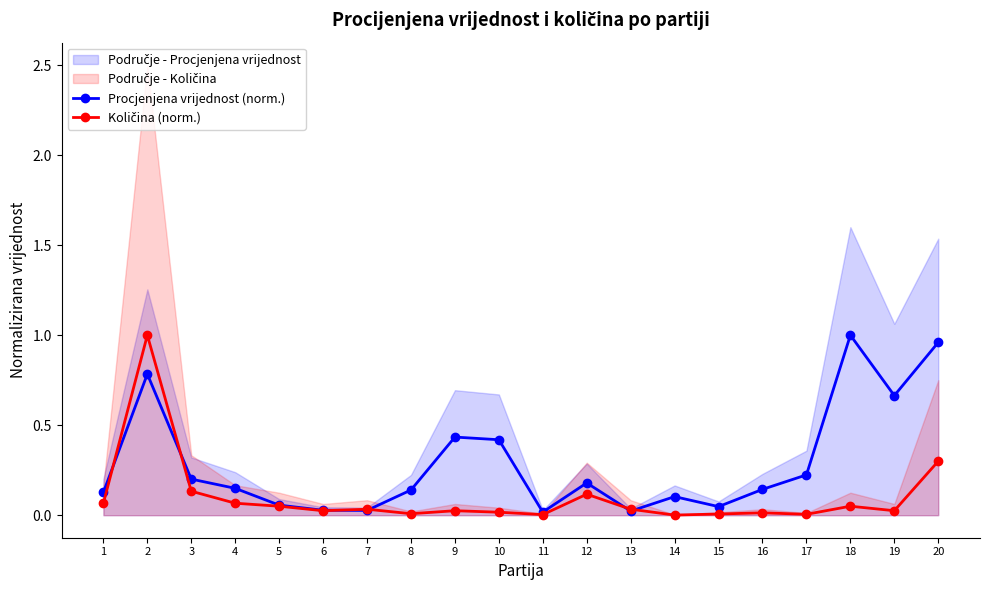

After their last crossing, which series has the higher values: Procjenjena vrijednost (norm.) or Količina (norm.)?

Procjenjena vrijednost (norm.)